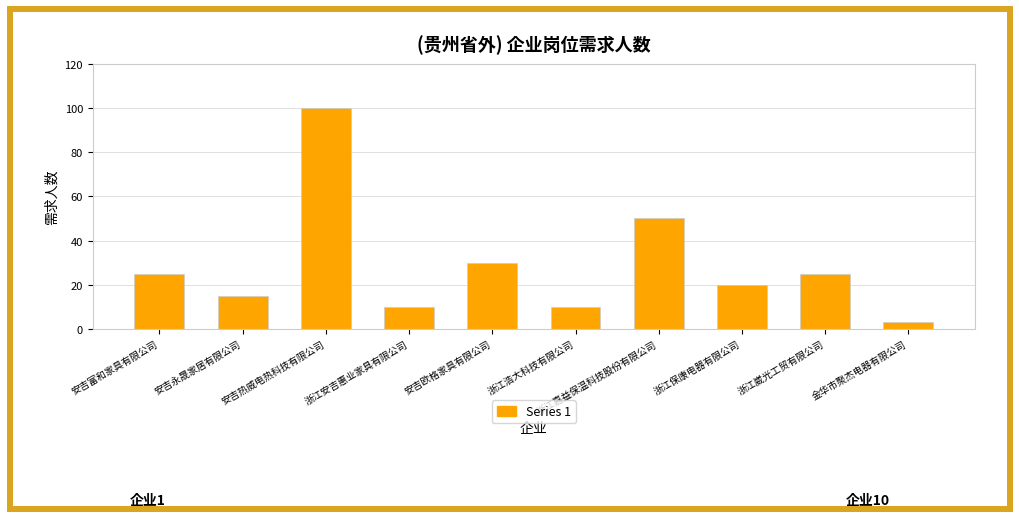

What is the value of the 8th bar from the left?

20